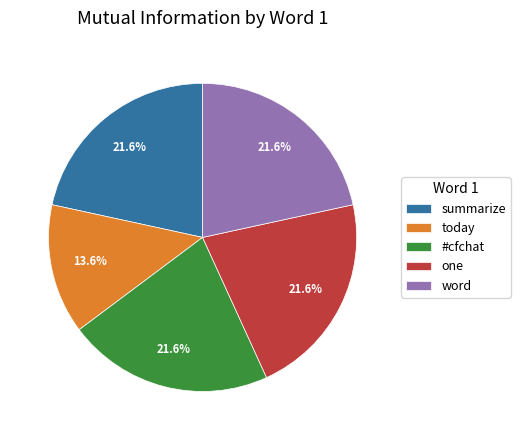

To the nearest percent, what is the average slice percentage?

20%